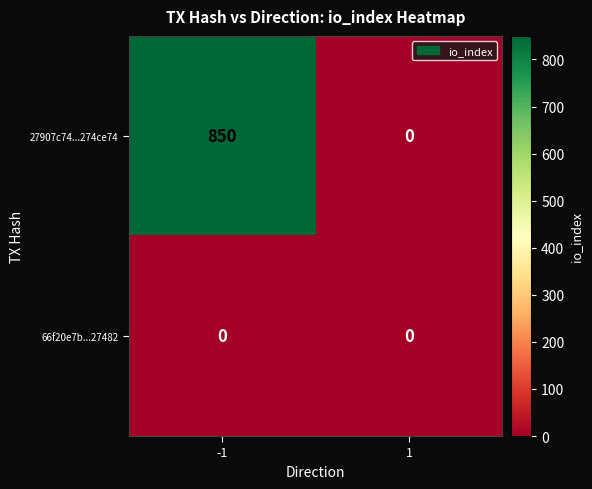

Reading right to left, list all the values displayed in this chart.

27907c74...274ce74: 0	850
66f20e7b...27482: 0	0